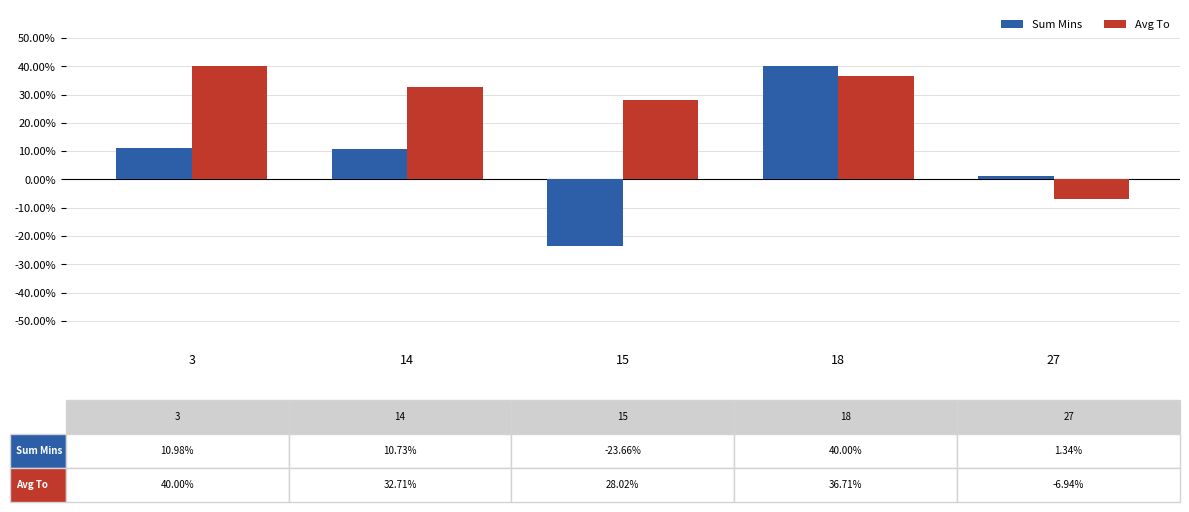

What is the spread (max minus min) of values at 14?

22.0